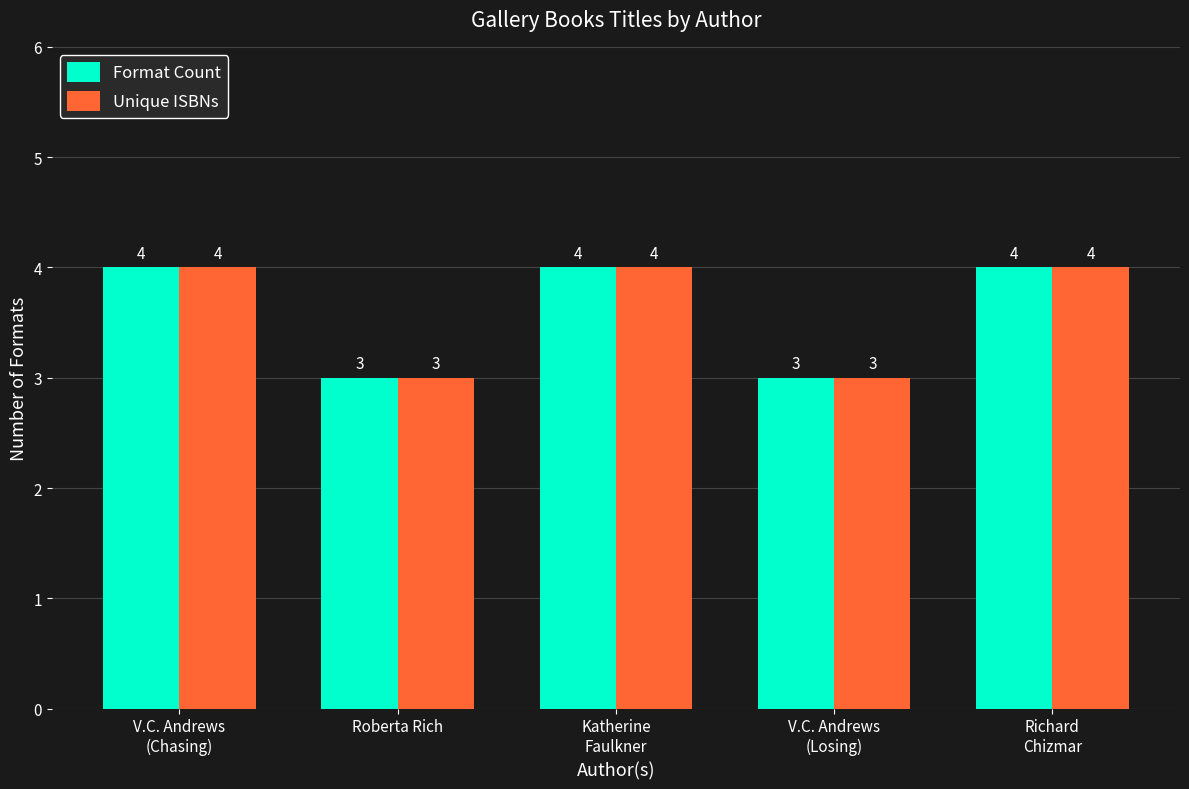

Count the number of categories in the chart.

5